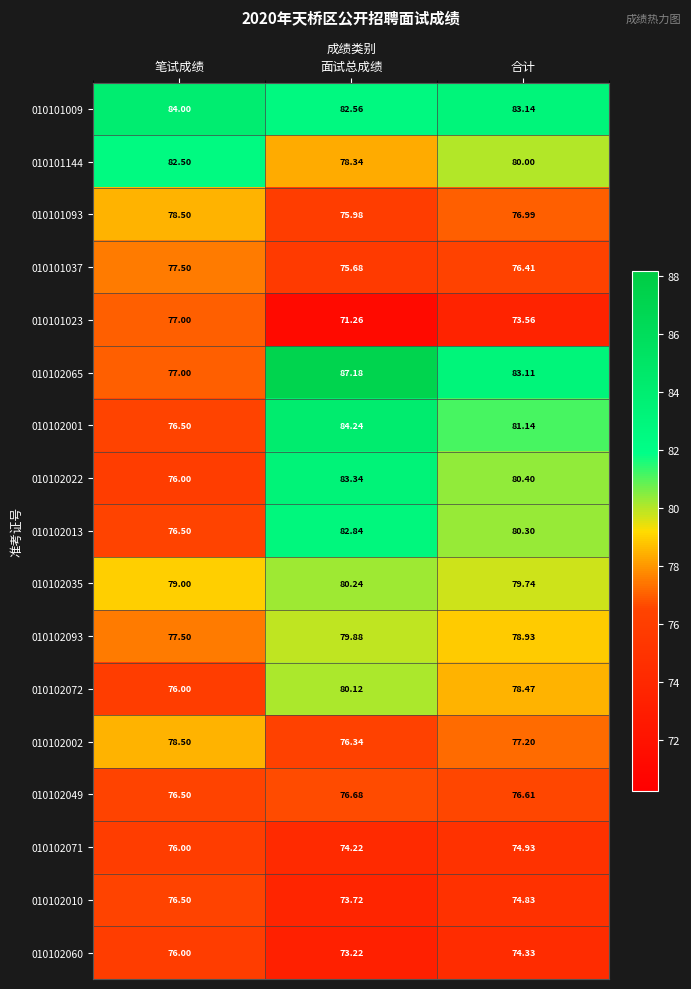

List the labels in order of 010102013 value, largest first.

面试总成绩, 合计, 笔试成绩